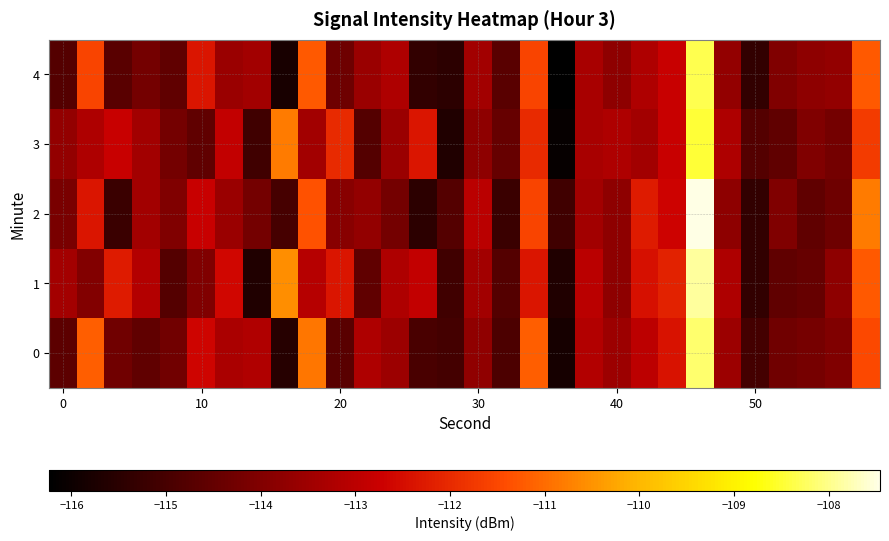

Count the number of data series in this chart.

5